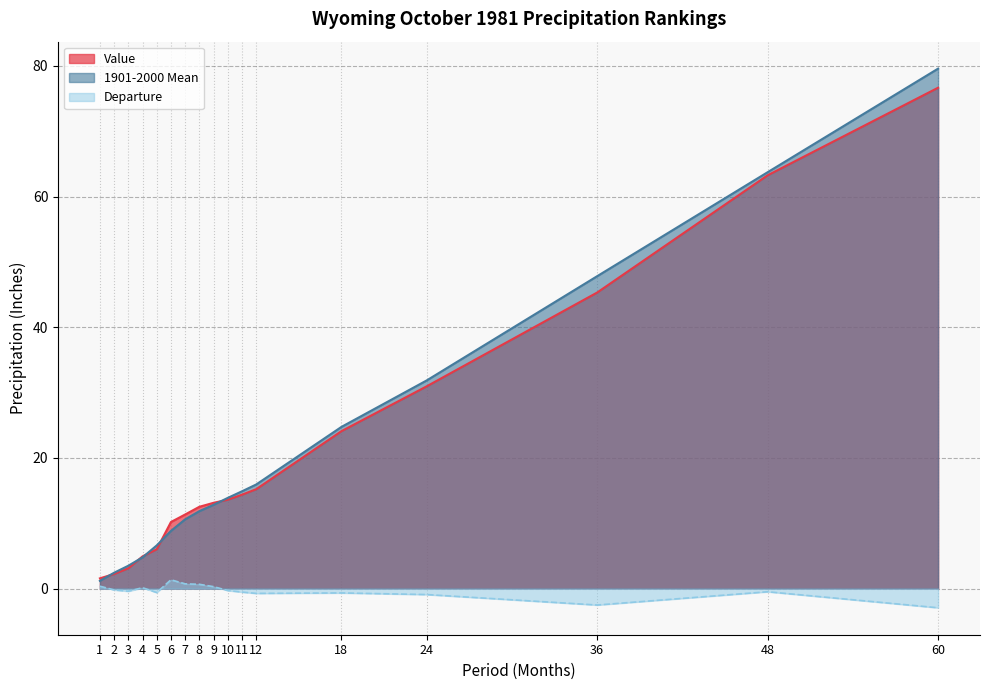

Rank the categories by Departure value from lowest to highest.

60, 36, 24, 12, 18, 5, 11, 48, 3, 10, 2, 4, 9, 1, 8, 7, 6